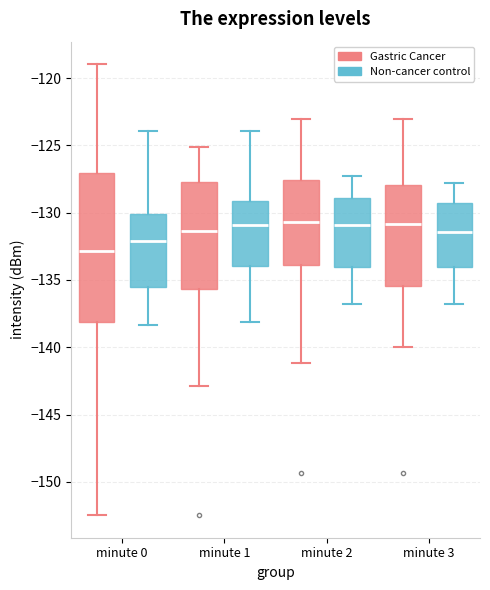

Reading left to right, read every box against the y-axis: the position of its median line, the range the box covers, and the ends of its whiskers. The values are not printed on the chart, so give them approximately, as read against the axis.

minute 0 (Gastric Cancer): median -133.0, box -138.0 to -127.0, whiskers -152.5 to -119.0
minute 0 (Non-cancer control): median -132.0, box -135.5 to -130.0, whiskers -138.5 to -124.0
minute 1 (Gastric Cancer): median -131.5, box -135.5 to -127.5, whiskers -143.0 to -125.0
minute 1 (Non-cancer control): median -131.0, box -134.0 to -129.0, whiskers -138.0 to -124.0
minute 2 (Gastric Cancer): median -130.5, box -134.0 to -127.5, whiskers -141.0 to -123.0
minute 2 (Non-cancer control): median -131.0, box -134.0 to -129.0, whiskers -137.0 to -127.5
minute 3 (Gastric Cancer): median -131.0, box -135.5 to -128.0, whiskers -140.0 to -123.0
minute 3 (Non-cancer control): median -131.5, box -134.0 to -129.0, whiskers -137.0 to -128.0